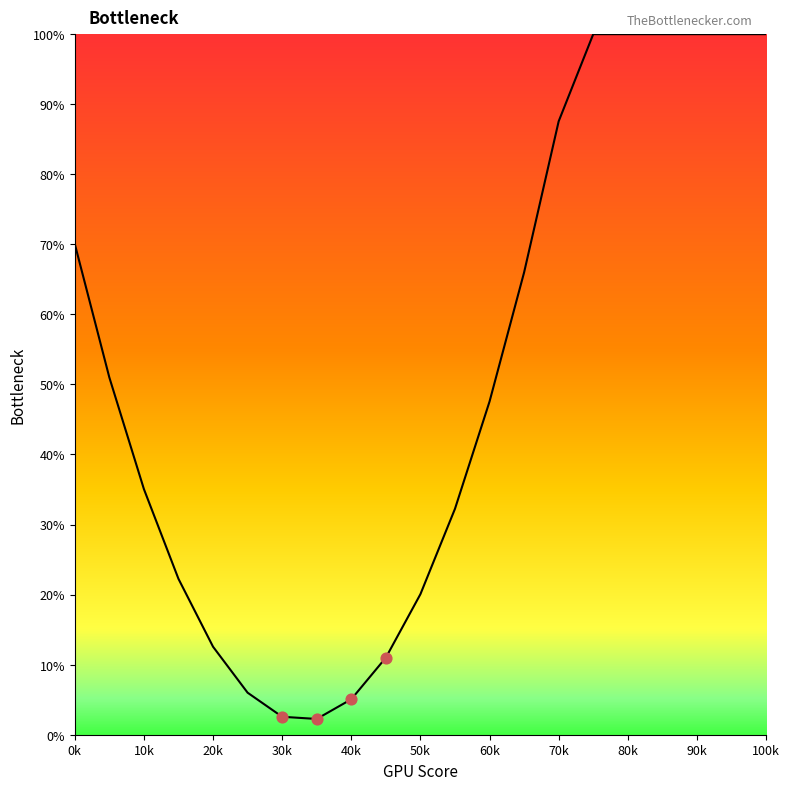

What is the greatest value displayed?

100.0